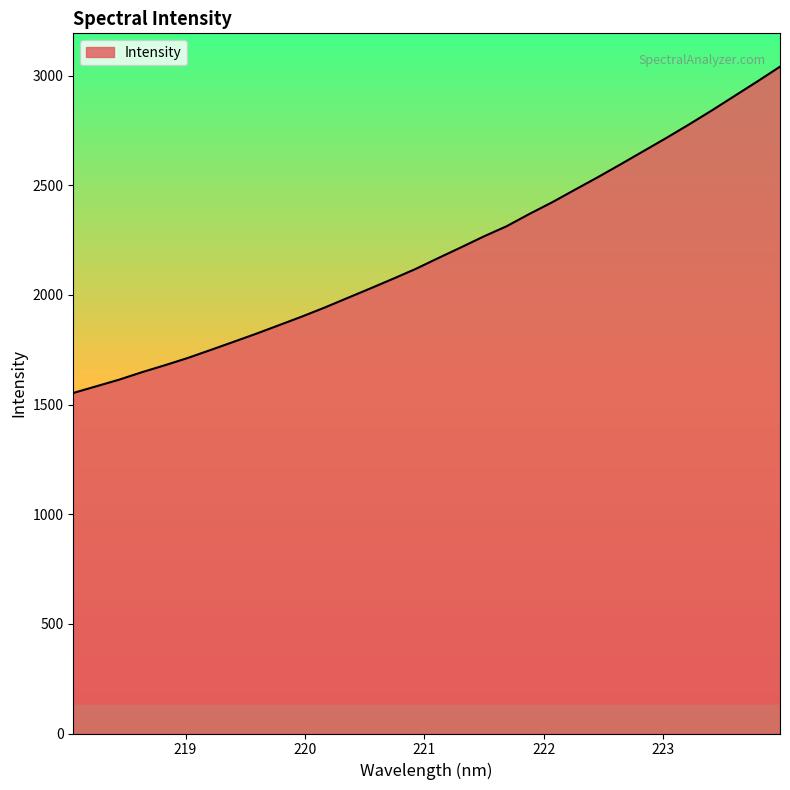

What is the difference between the maximum and minimum values?

1487.8